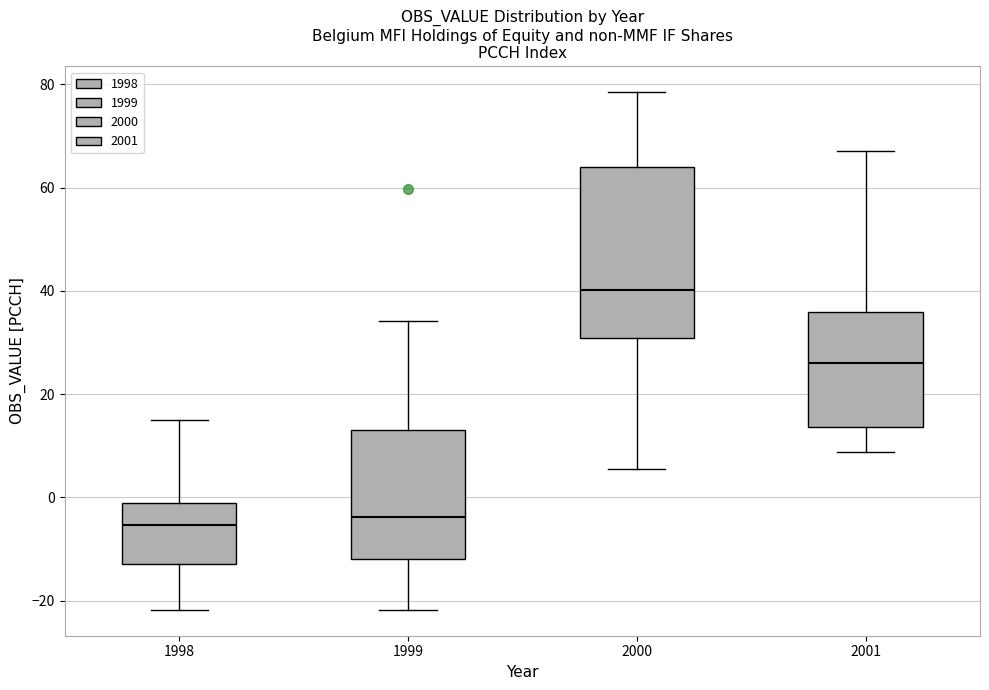

Which box is the tallest, from its lower edge to its upper edge?

2000